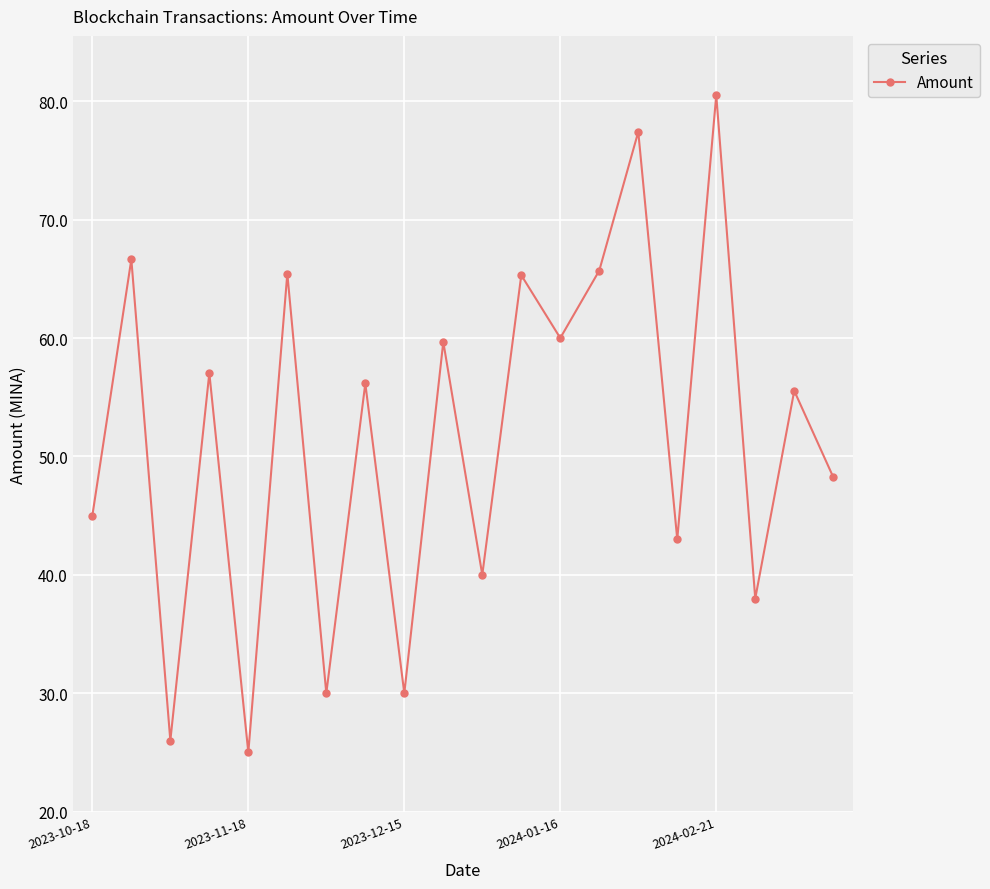

What is the maximum value shown in the chart?

80.5